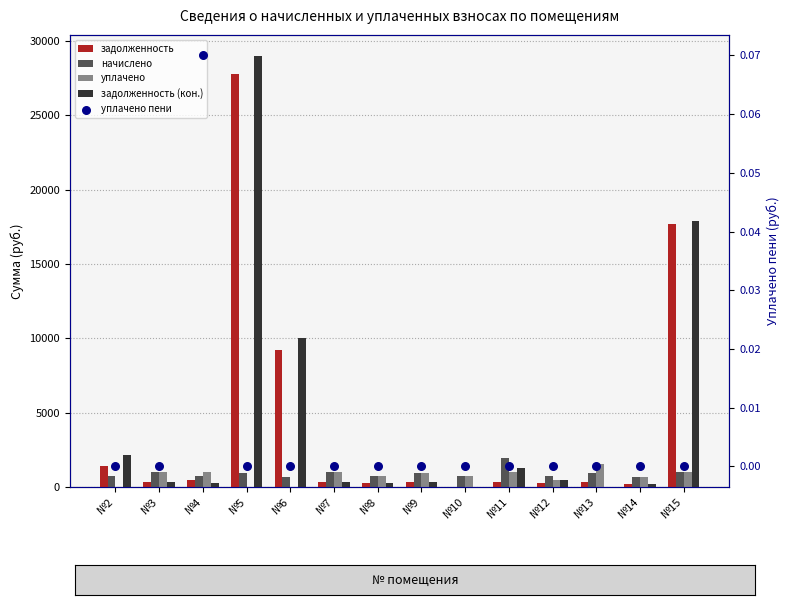

What is the total value across all series at №5?

57631.4